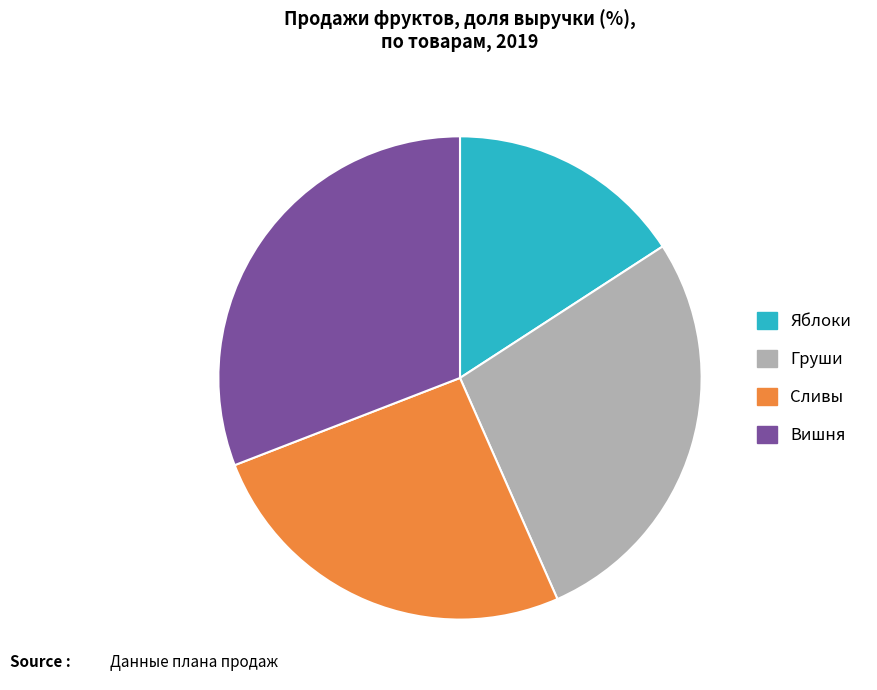

Is it true that Сливы is 26% of the pie?

True